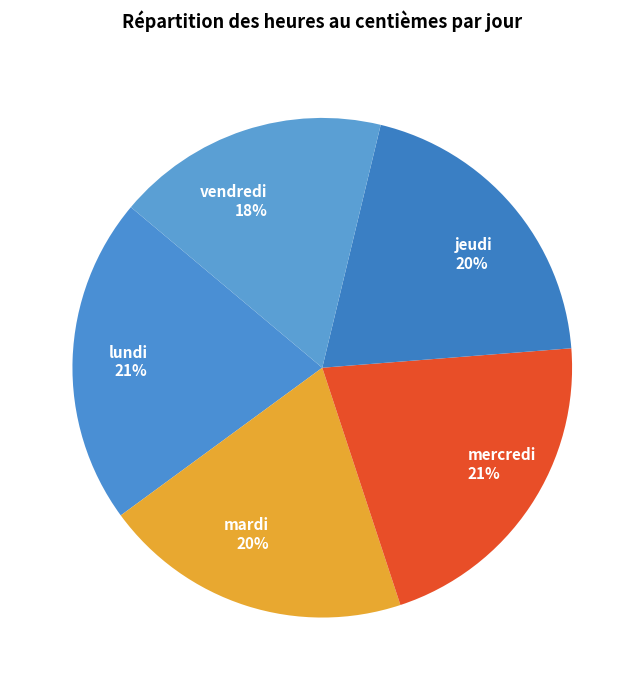

Count the number of slices in the pie.

5